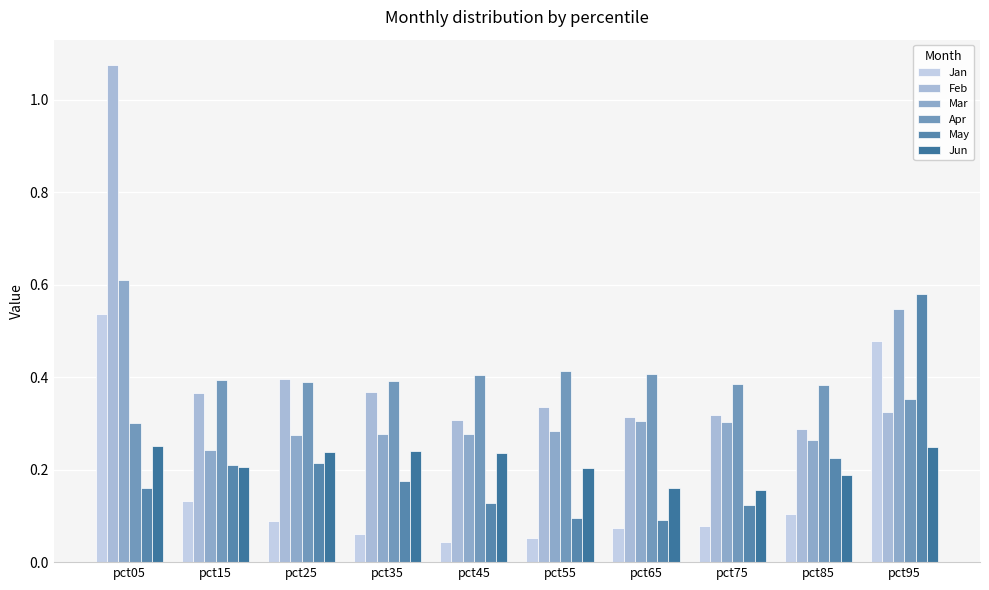

Is it true that Feb equals 0.3 at pct95?

True